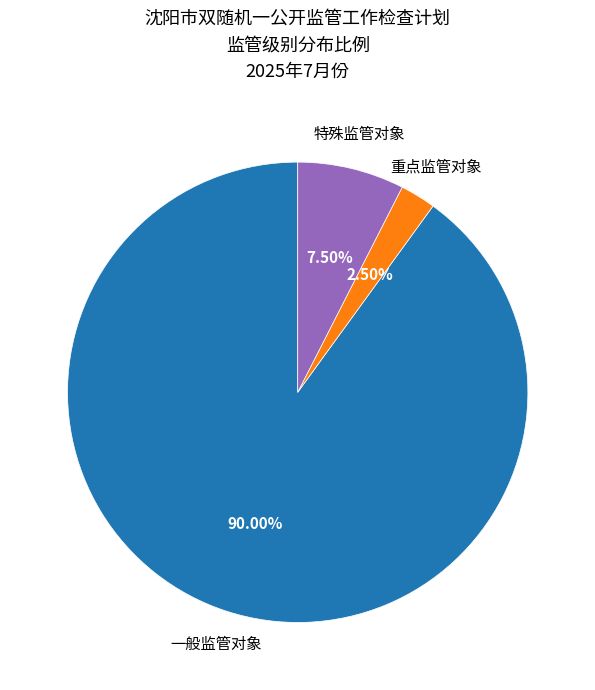

Does 重点监管对象 represent more than half of the total?

No